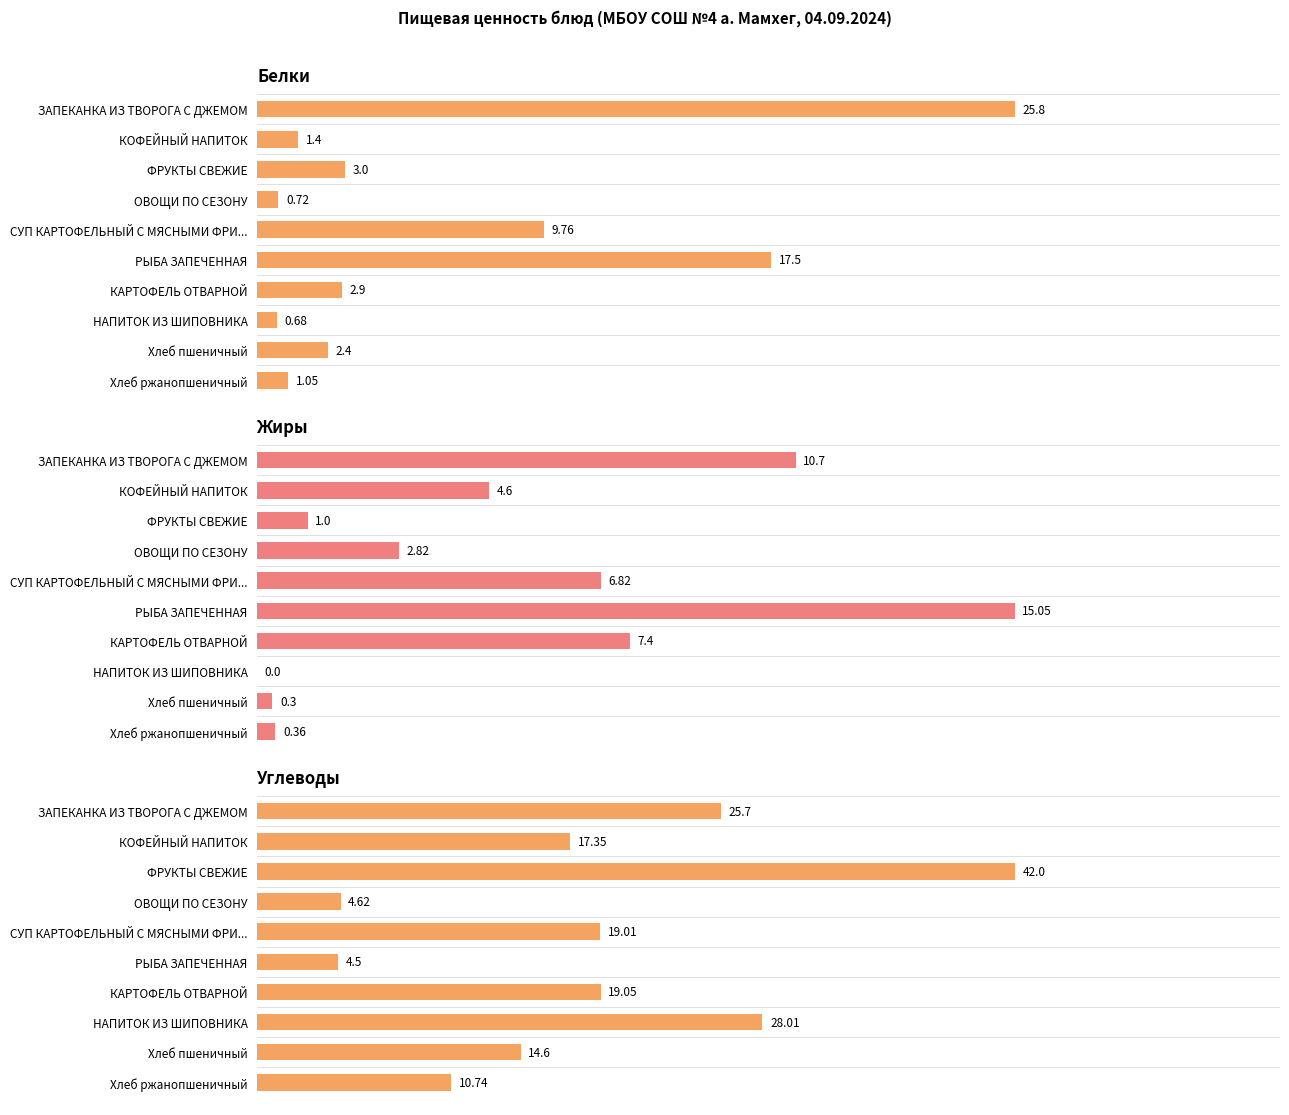

What is the sum of the Углеводы values at 9 and 8?

25.3